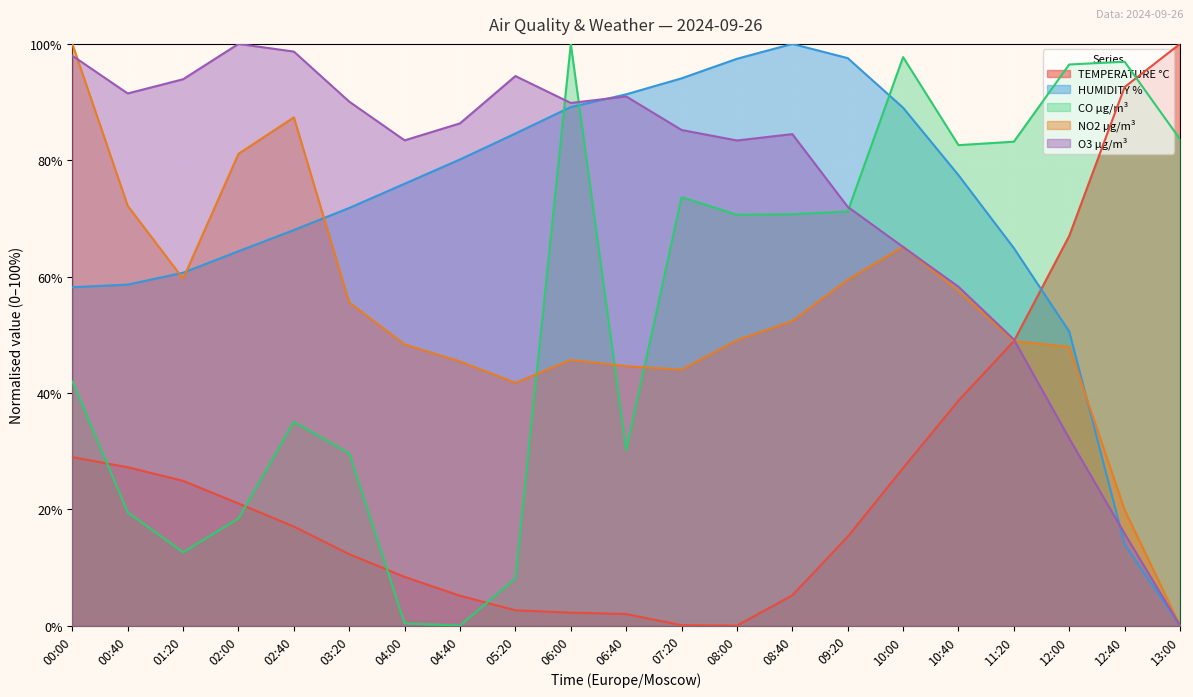

The value of NO2 µg/m³ at 10:00 is 30.1. True or false?

False